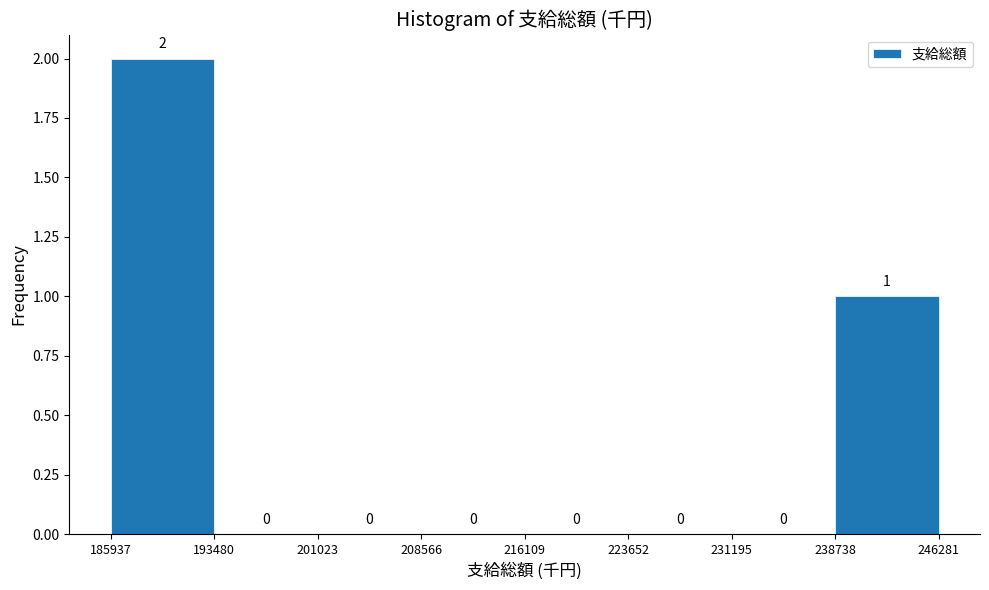

Reading left to right, transcribe this chart: for each bar, give the range it covers on the x-axis and its height.

185937 to 193480: 2
193480 to 201023: 0
201023 to 208566: 0
208566 to 216109: 0
216109 to 223652: 0
223652 to 231195: 0
231195 to 238738: 0
238738 to 246281: 1